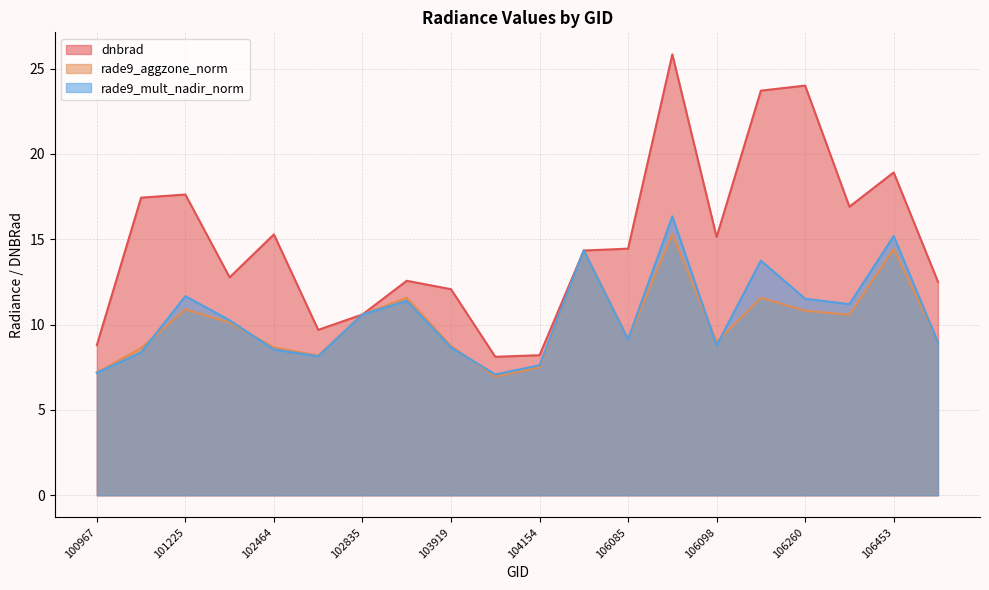

Between 104154 and 106098, which series saw the biggest shift?

dnbrad